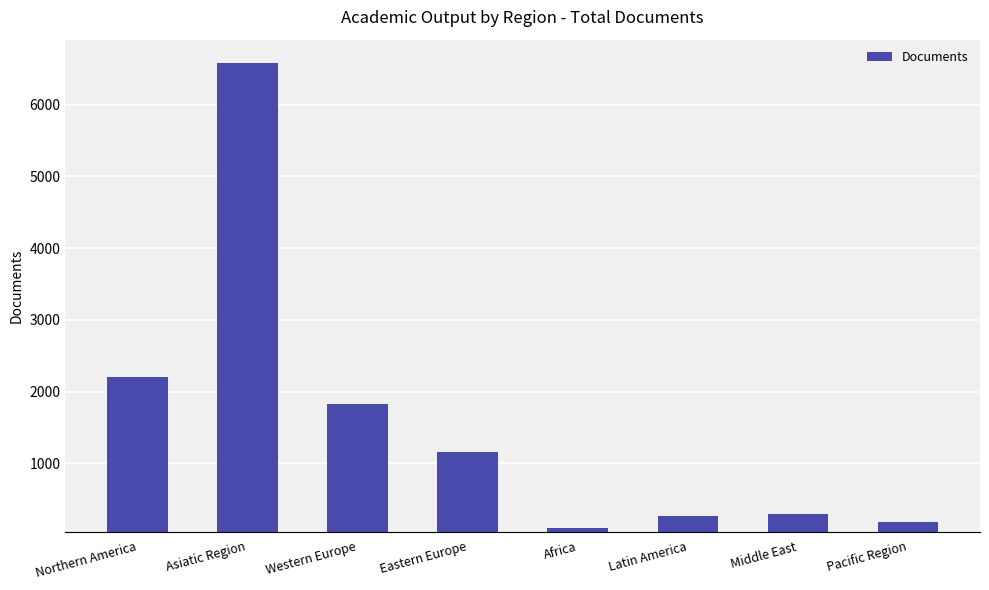

What is the difference between the maximum and minimum values?

6486